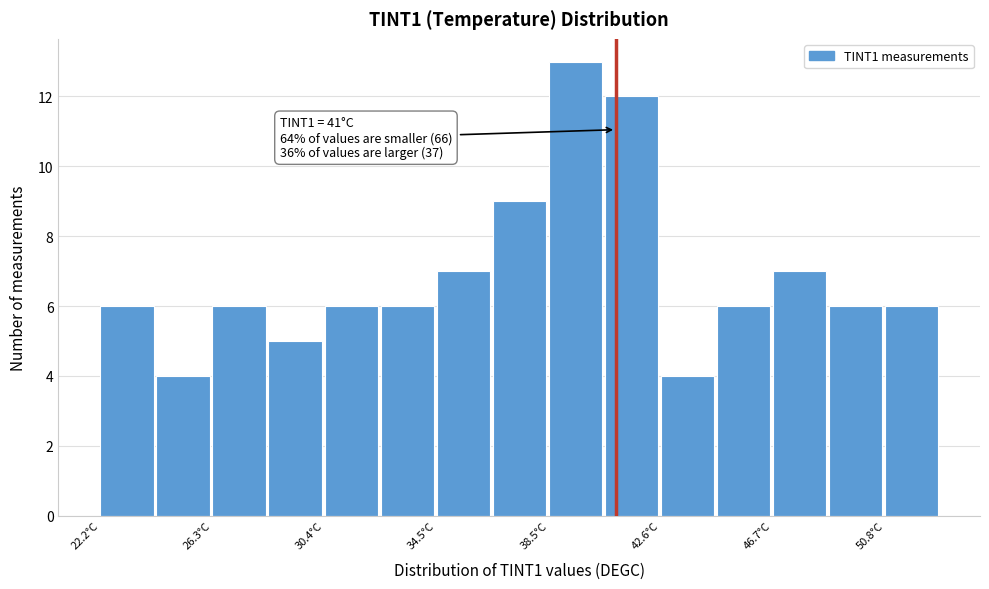

Which range on the x-axis has the tallest bar?

38.5 to 40.5